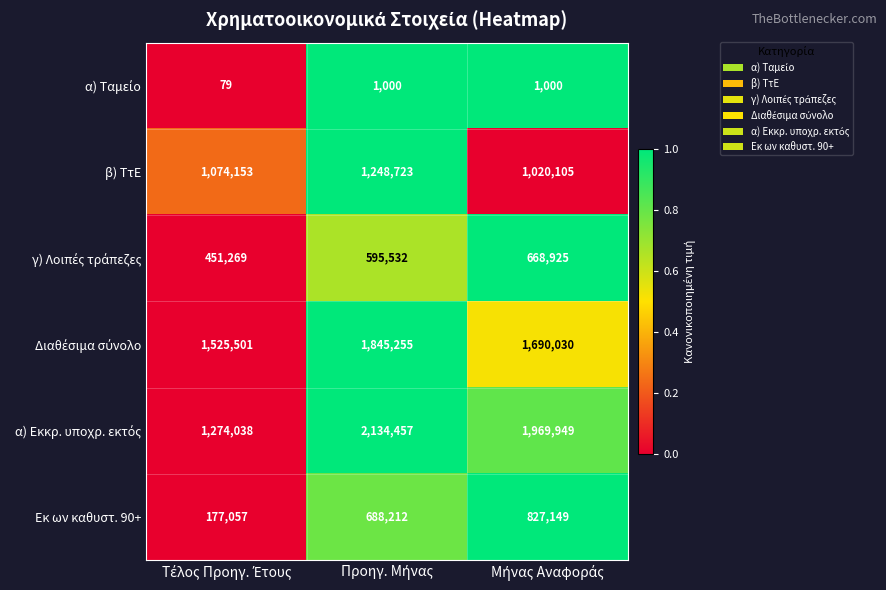

At how many categories does at least one series exceed 1049773?

3